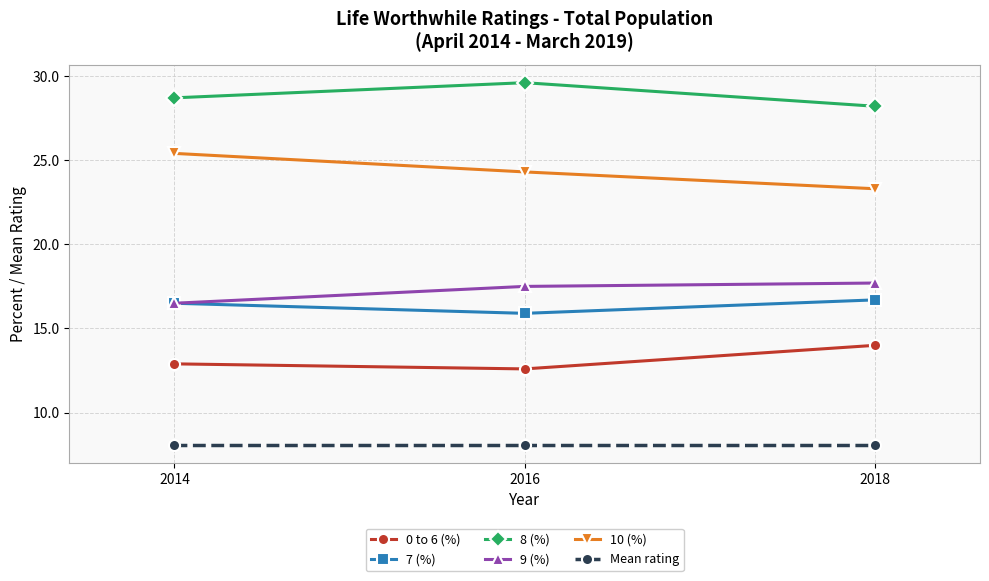

The value of Mean rating at 2018 is 8.1. True or false?

True